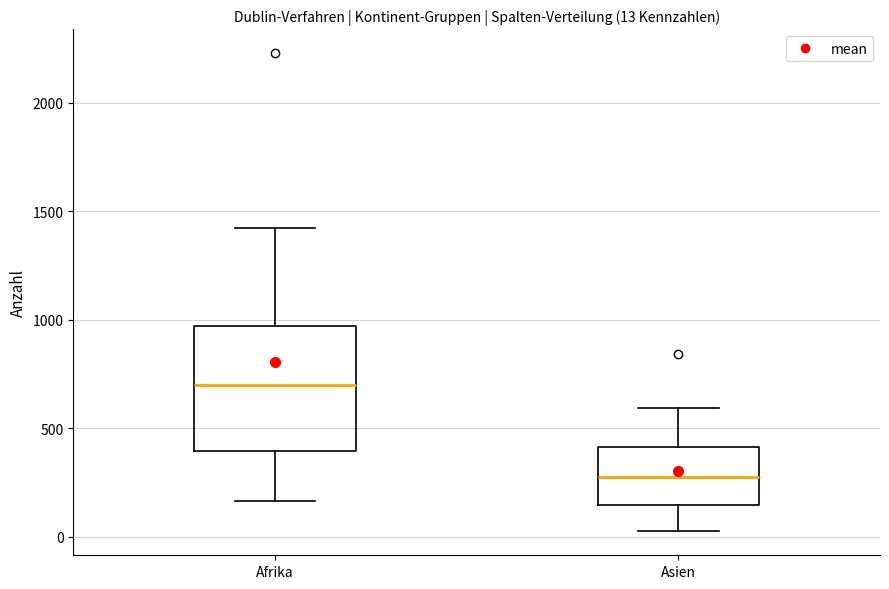

Comparing the boxes themselves (not the whiskers), which one is the tallest?

Afrika